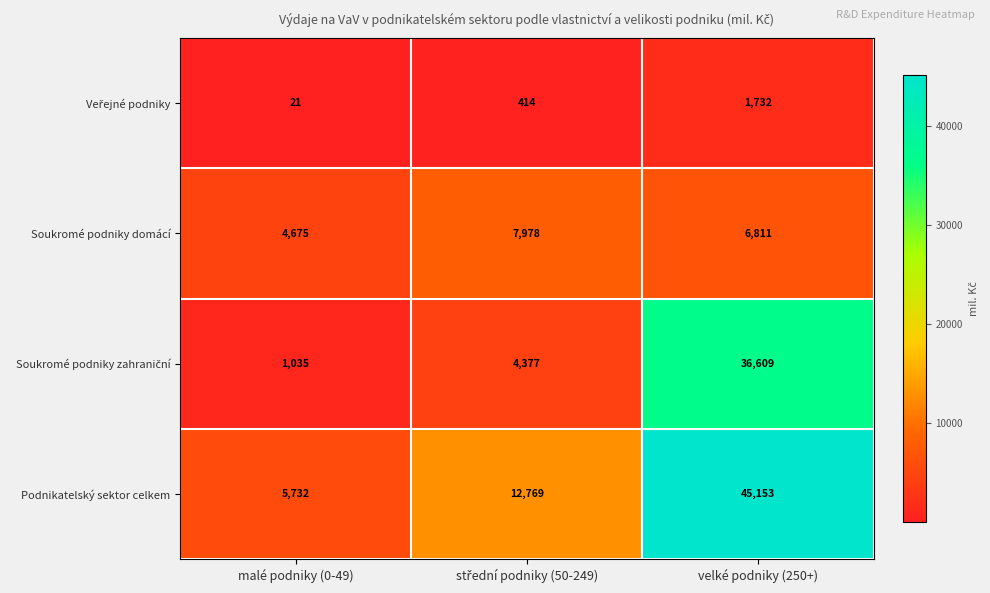

At which category does the chart reach its peak across all series?

velké podniky (250+)